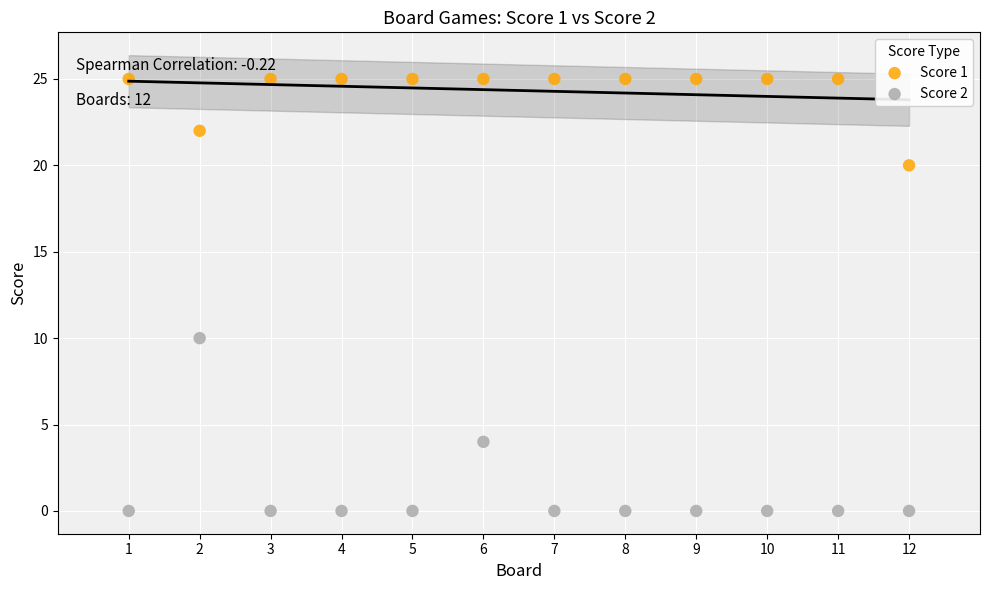

What are all the series names shown in the legend?

Score 1, Score 2